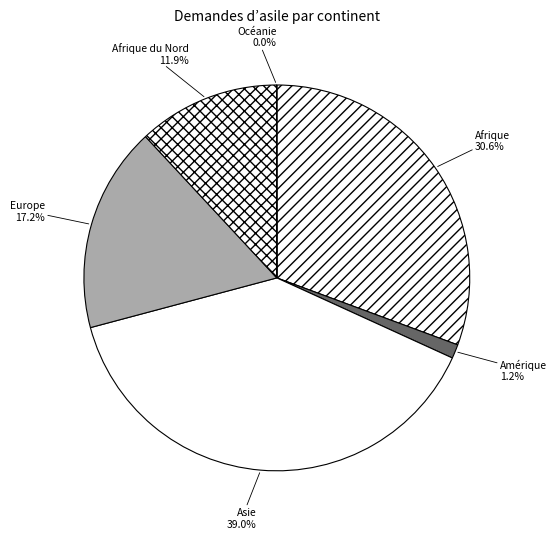

To the nearest percent, what percentage of the pie is Amérique?

1%